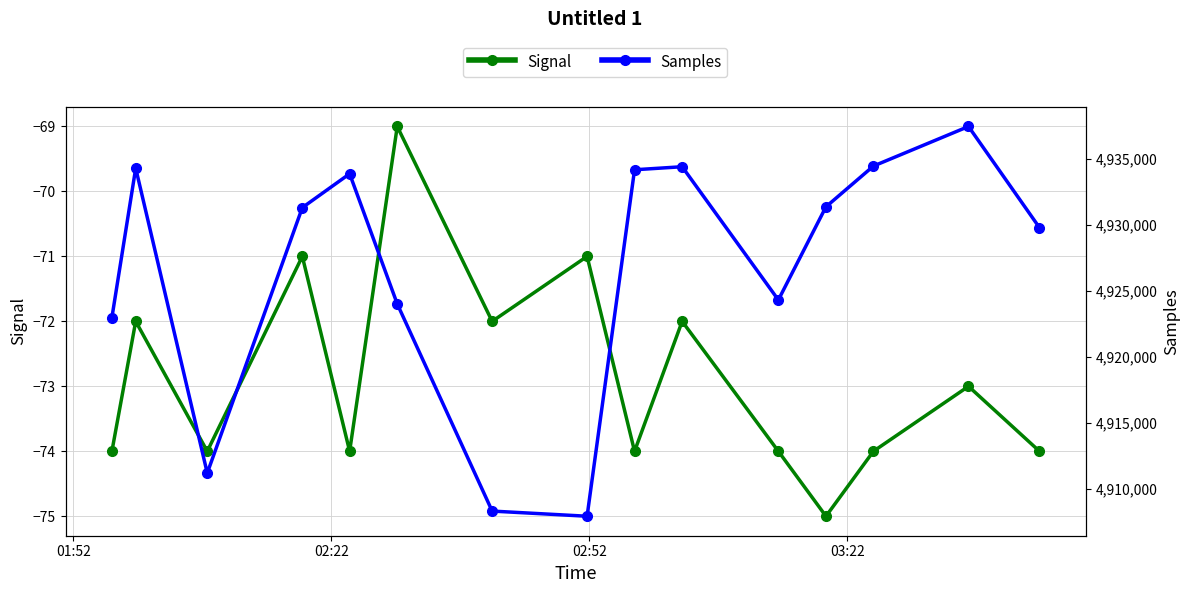

True or false: Signal and Samples intersect in this chart.

False